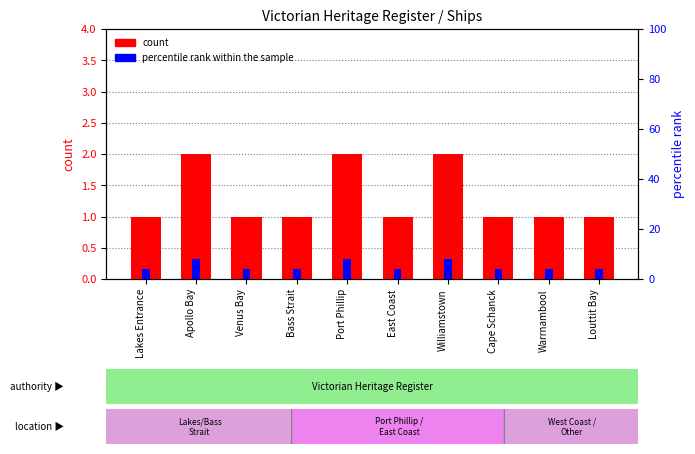

How many groups of bars are there?

10